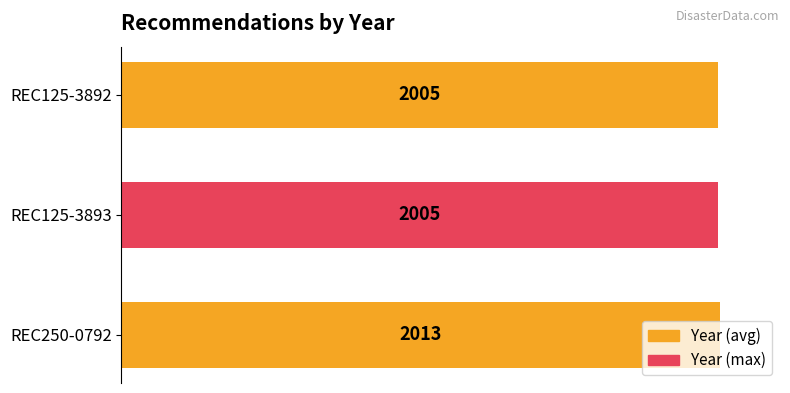

How many bars are there in total?

3